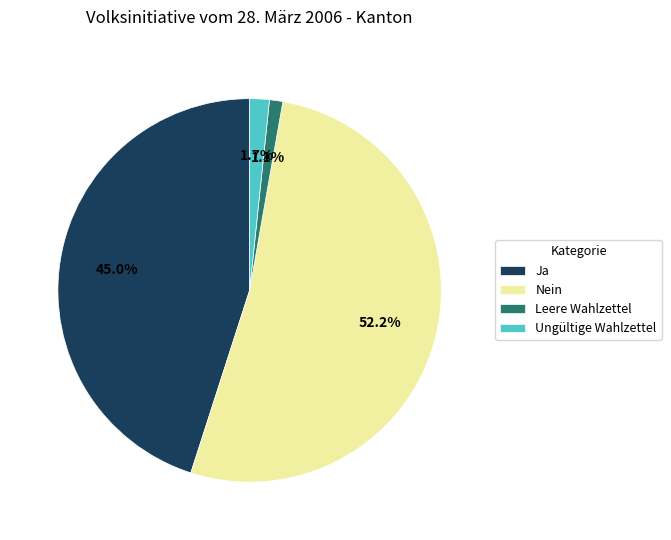

To the nearest percent, what is the difference between the Ungültige Wahlzettel and Leere Wahlzettel slice percentages?

1%